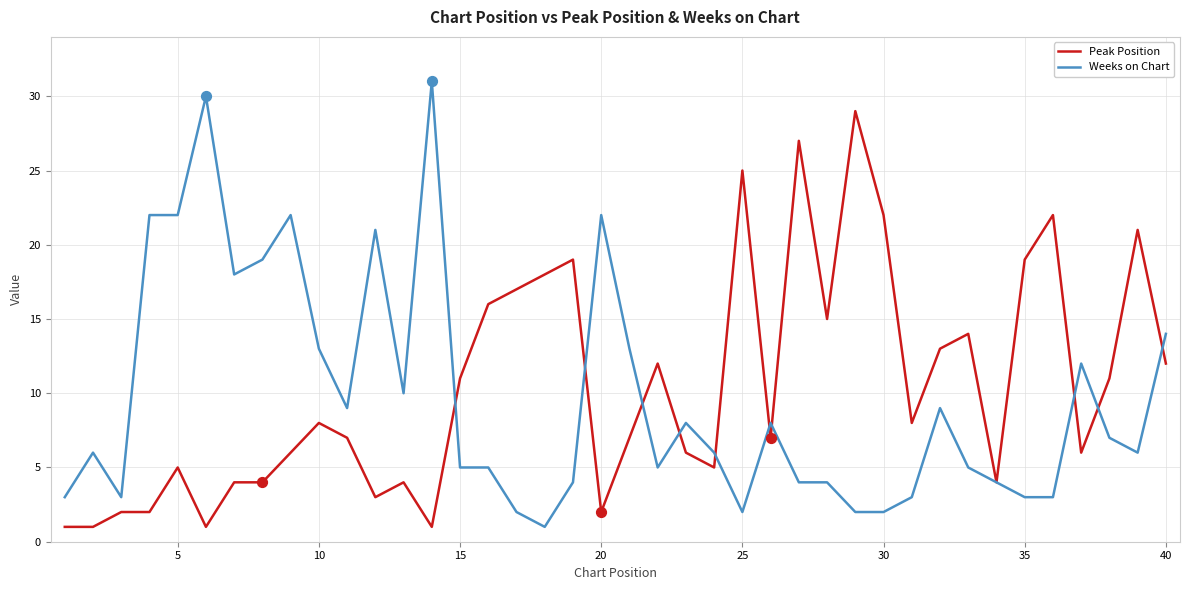

Which series has the largest total across all categories?

Peak Position